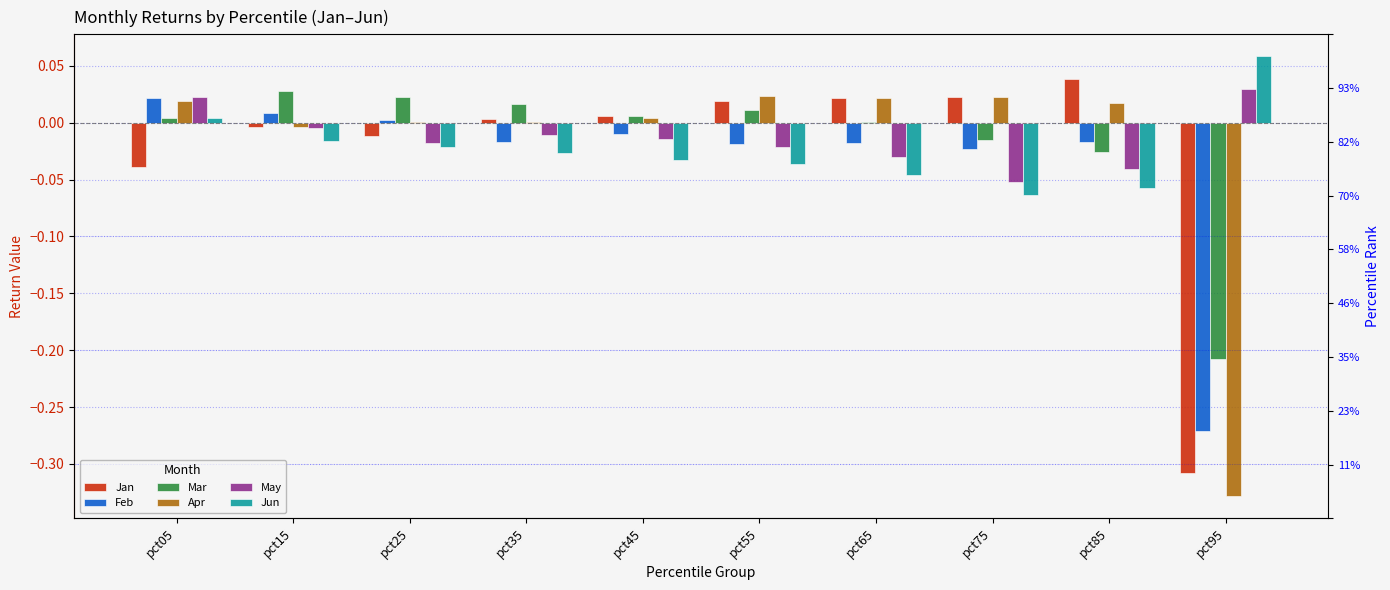

At which category is the sum across all series the highest?

pct05